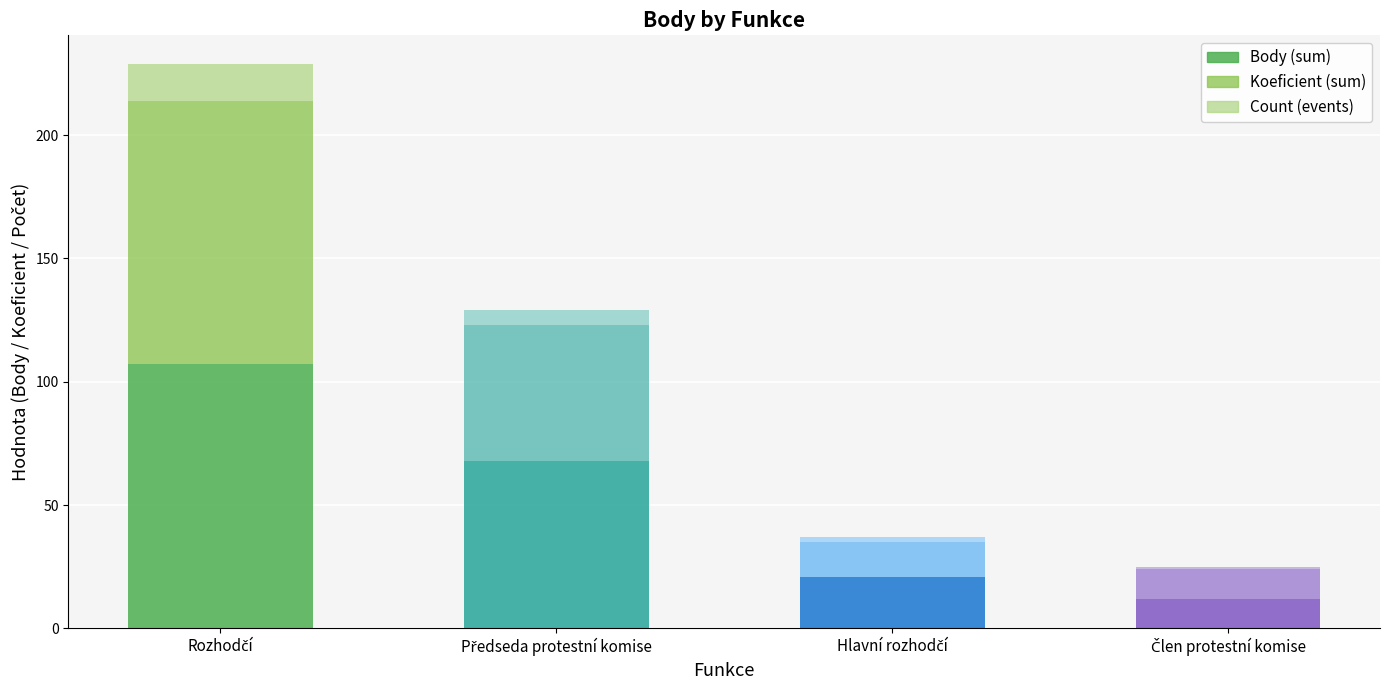

What is the difference between the maximum and minimum values in the Body (sum) series?

95